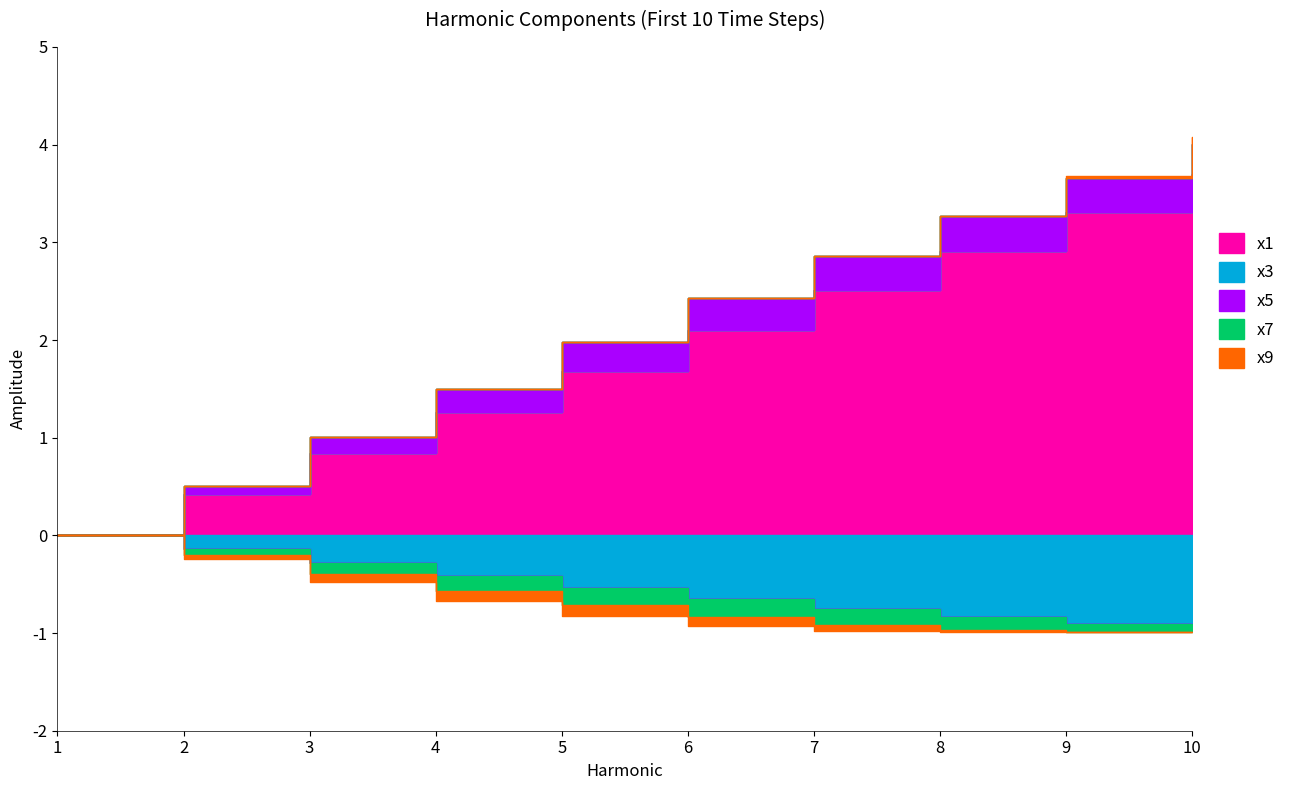

Which has a higher value, 8 or 3?

8